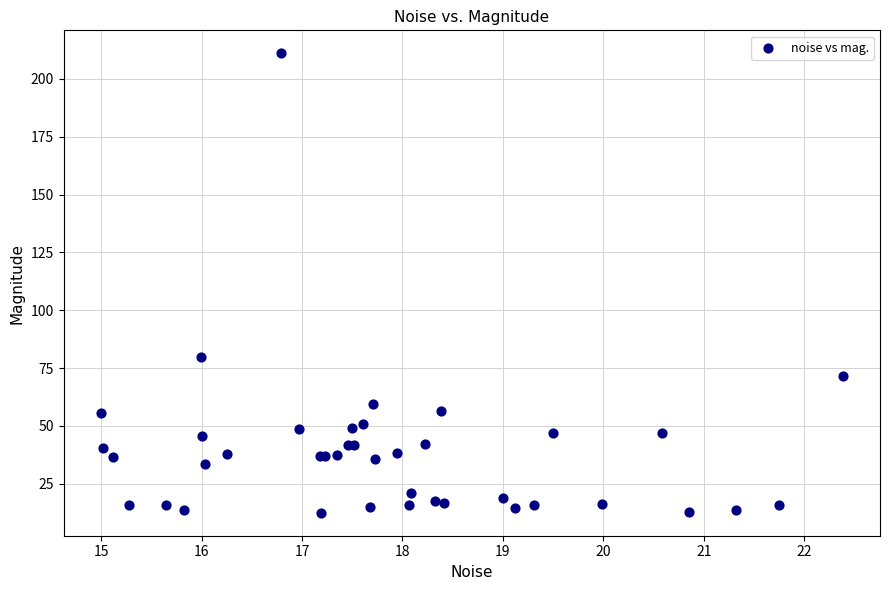

What Y value in the scatter plot is closest to 111?

79.8